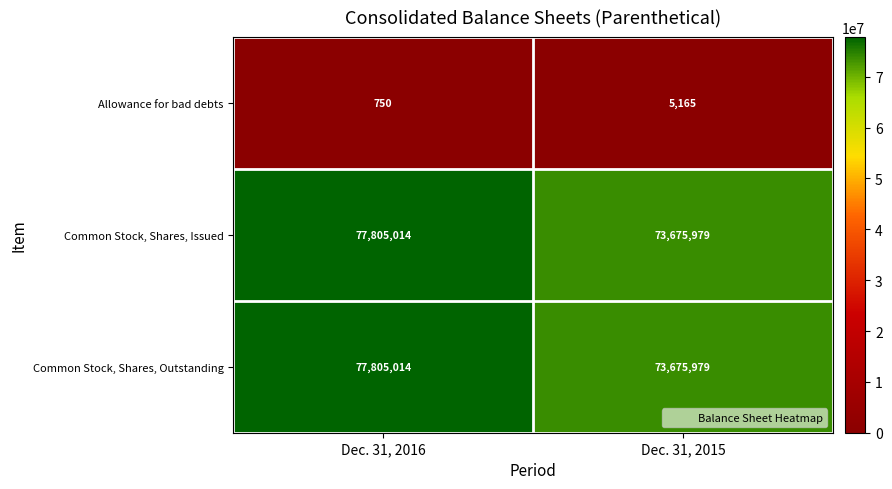

Reading right to left, what are all the values shown in this chart?

Allowance for bad debts: 5165	750
Common Stock, Shares, Issued: 73675979	77805014
Common Stock, Shares, Outstanding: 73675979	77805014